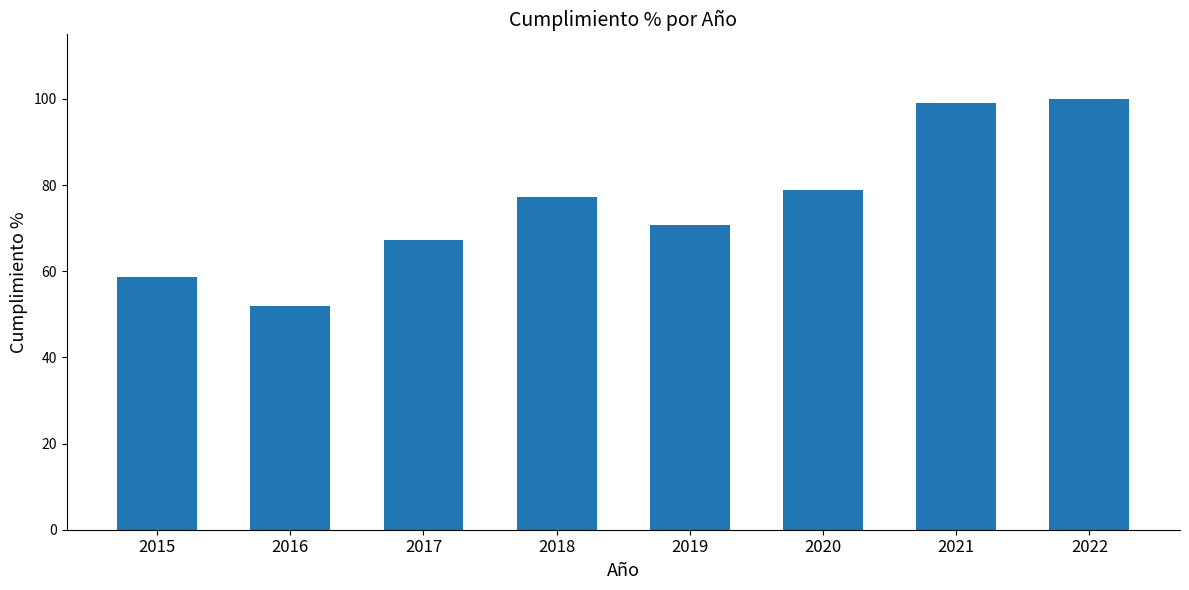

Count the number of categories in the chart.

8